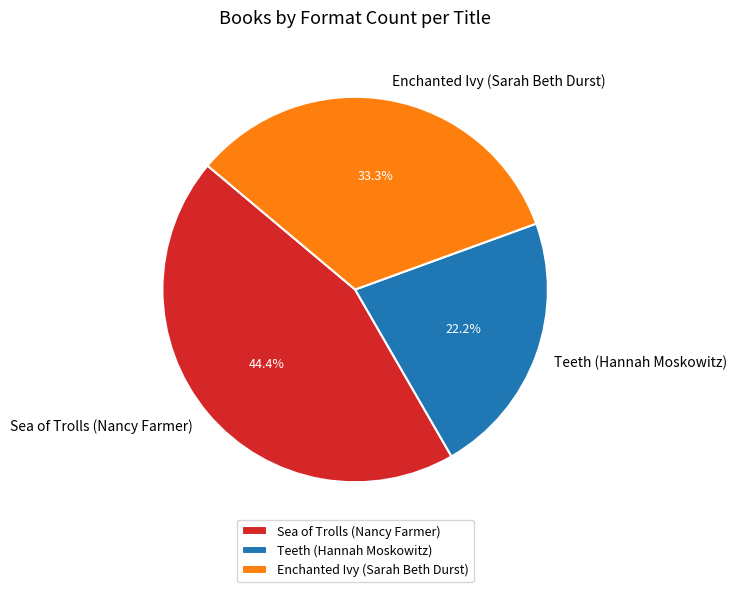

Is Teeth (Hannah Moskowitz) the majority of the pie?

No